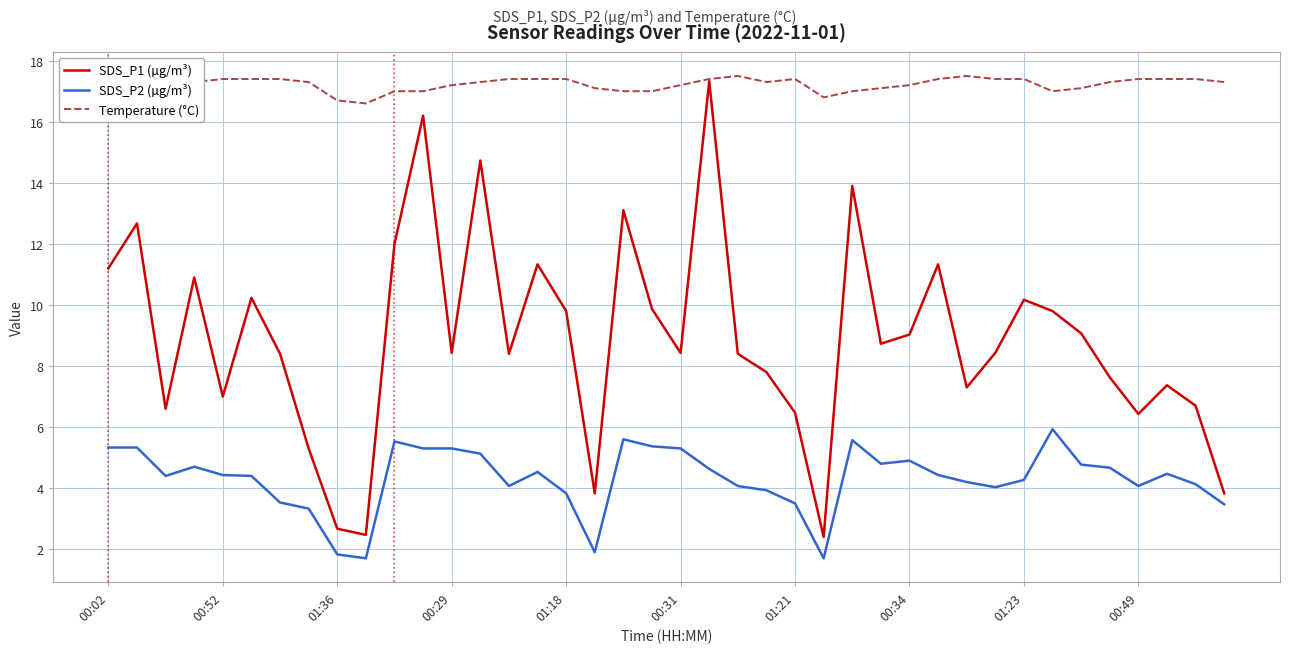

List the series in order of their overall mean, highest first.

Temperature (°C), SDS_P1 (µg/m³), SDS_P2 (µg/m³)